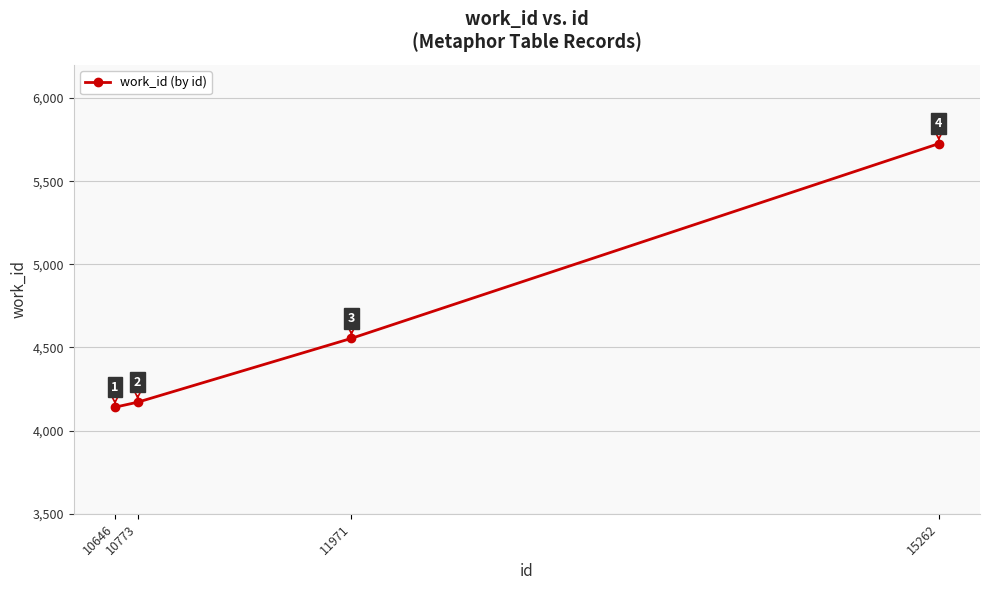

How many data points does each series have?

4